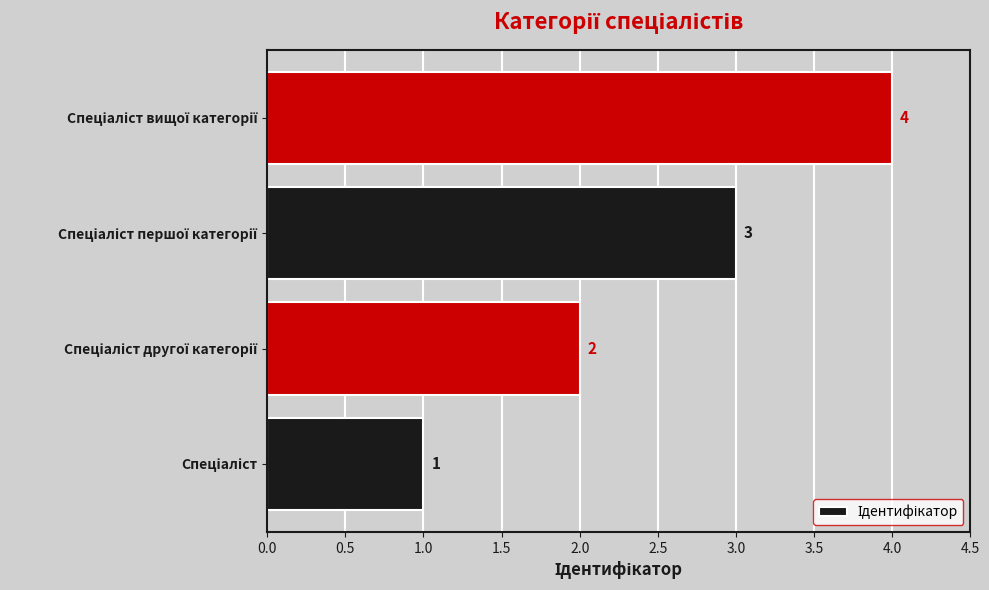

Count the values in the range 2 to 4.

3